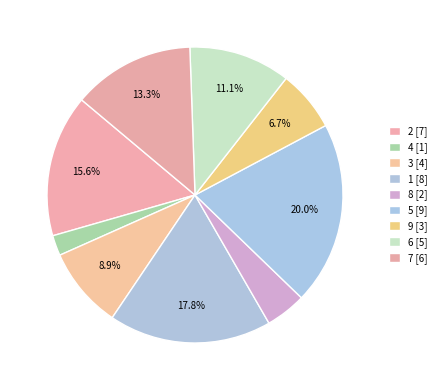

What is the smallest slice in the pie chart?

4 [1]